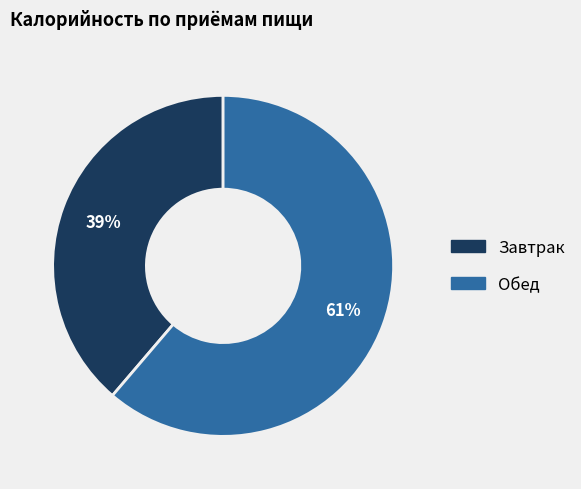

What is the ratio of the value at Обед to the value at Завтрак?

1.6